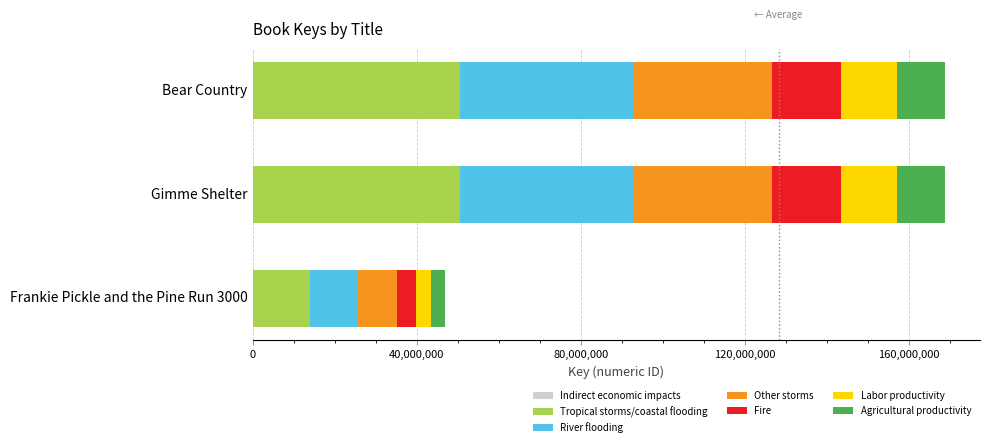

The chart shows a value of 9370467.4 at Frankie Pickle and the Pine Run 3000. True or false?

True